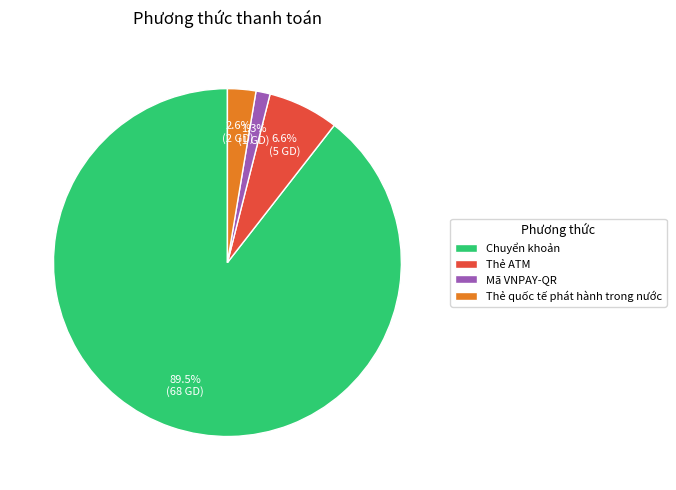

True or false: Mã VNPAY-QR accounts for 1% of the total.

True